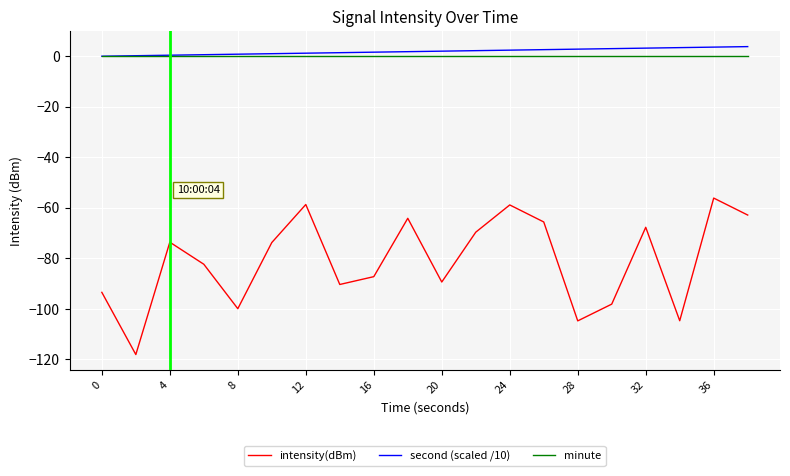

Which series has the largest range (max minus min)?

intensity(dBm)